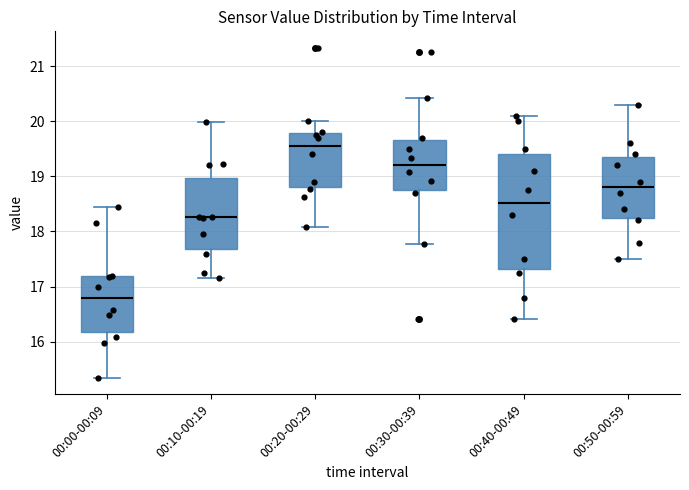

Which box's median line is the lowest?

00:00-00:09